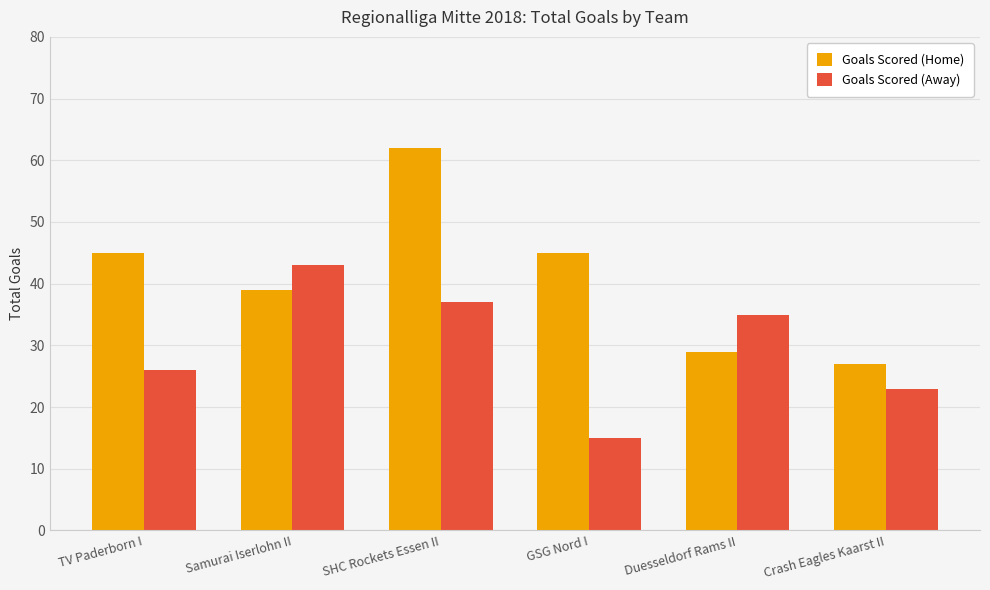

At how many categories does at least one series exceed 21?

6